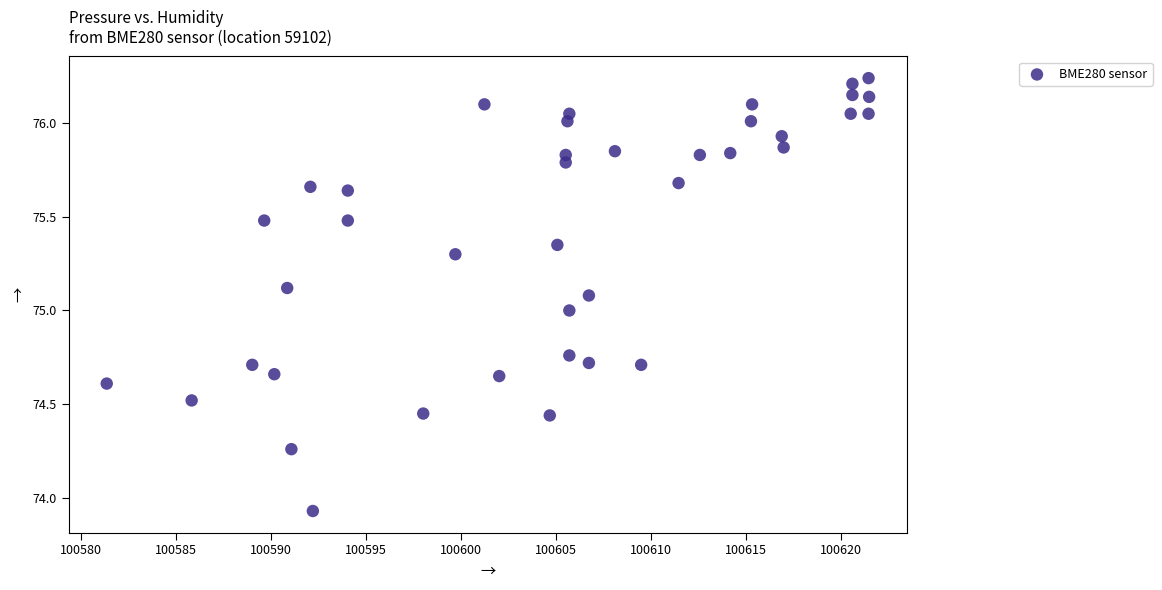

What is the range of X values (max minus min)?

40.1